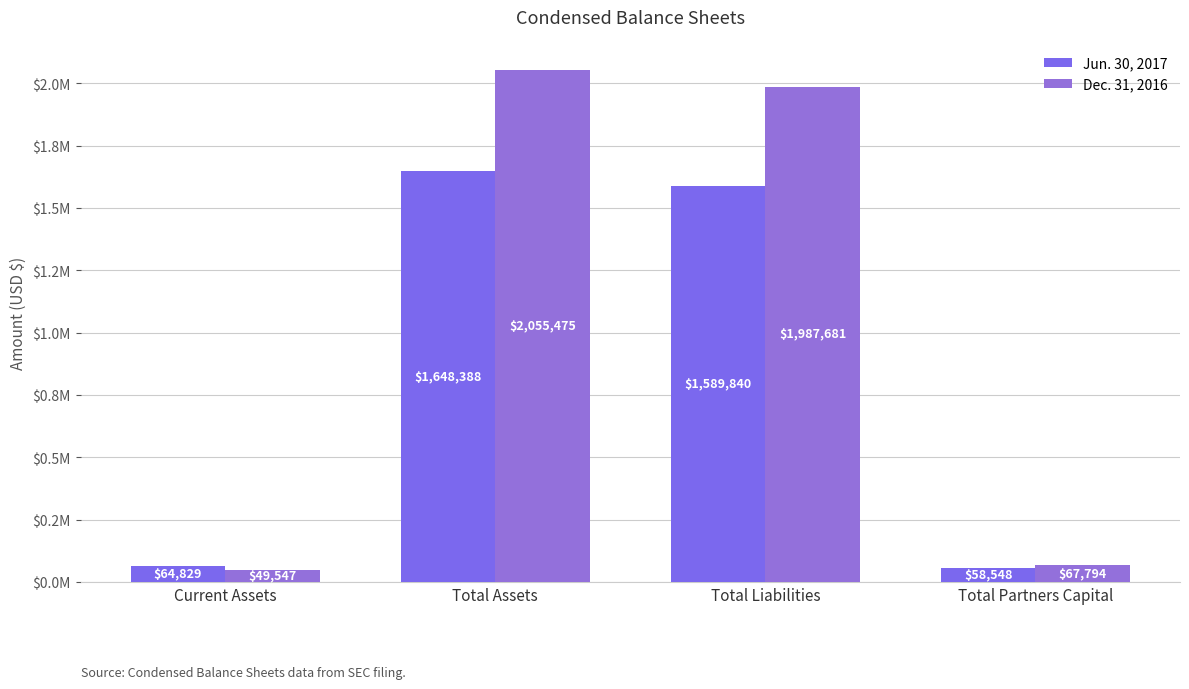

What is the sum of the Dec. 31, 2016 values at Total Partners Capital and Total Assets?

2123269